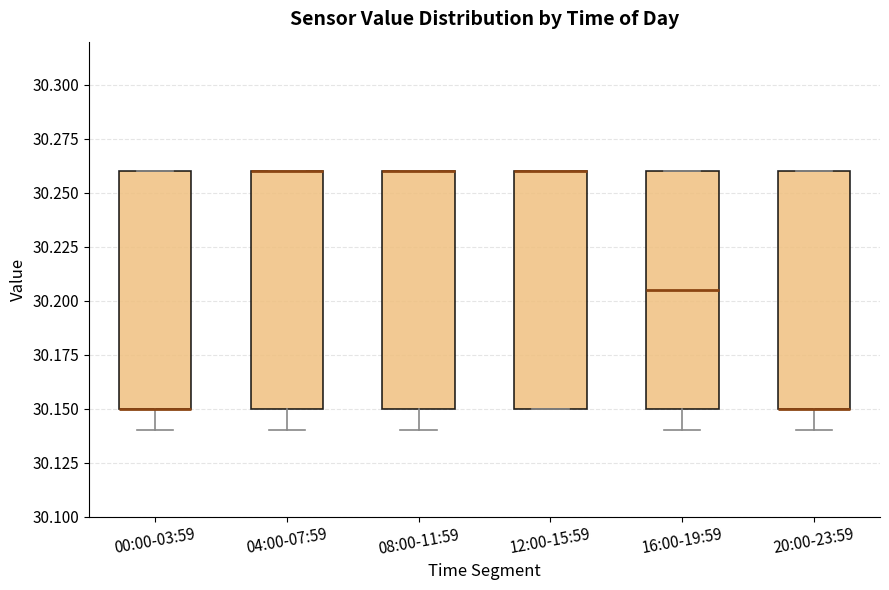

Where is the lower edge of the box for 00:00-03:59 on the y-axis? The values are not printed on the chart, so give them approximately, as read against the axis.

30.150